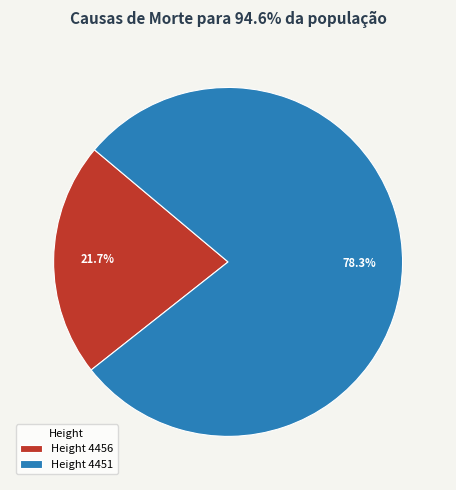

Rank the categories by value from lowest to highest.

Height 4456, Height 4451